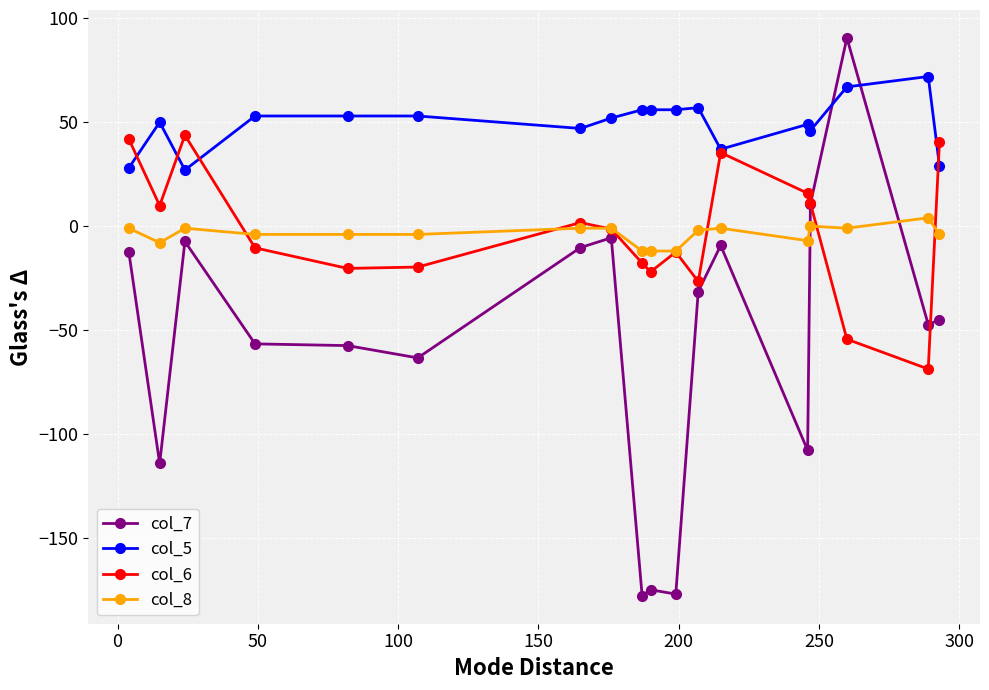

What is the minimum value shown in the chart?

-177.9